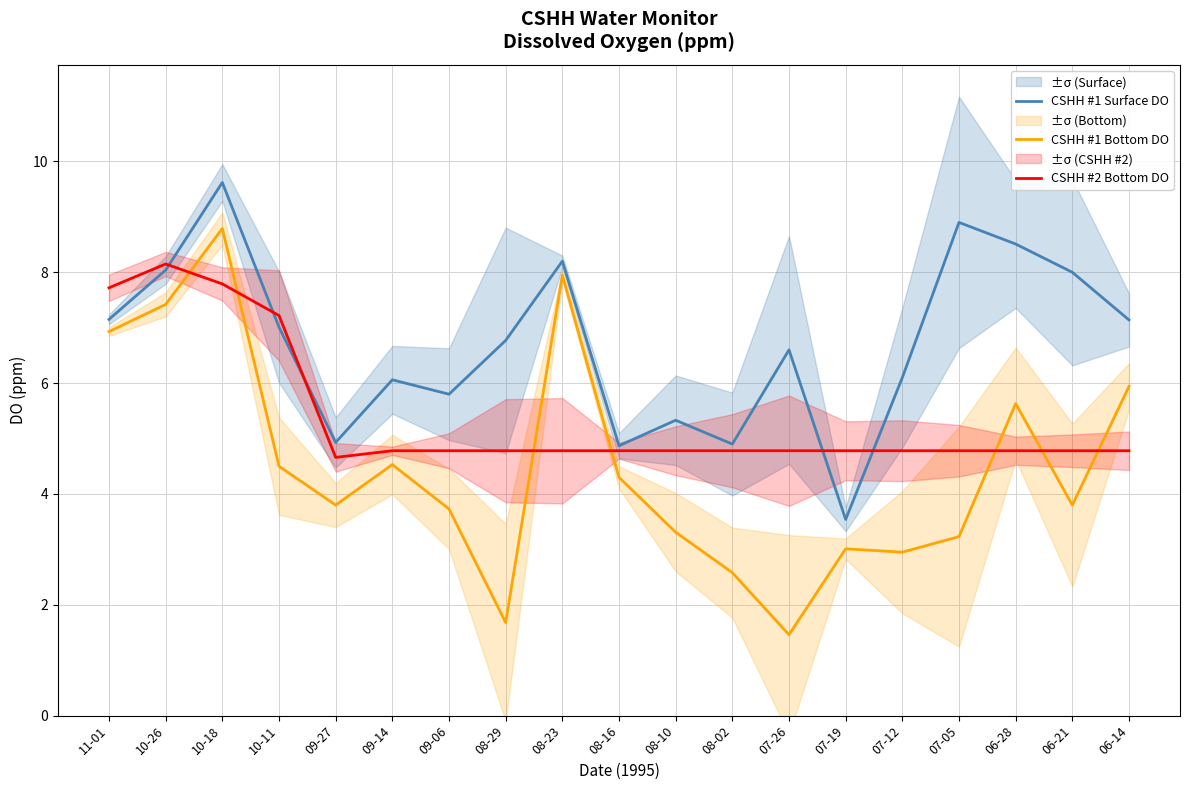

The value of CSHH #2 Bottom DO at 09-14 is 6.6. True or false?

False